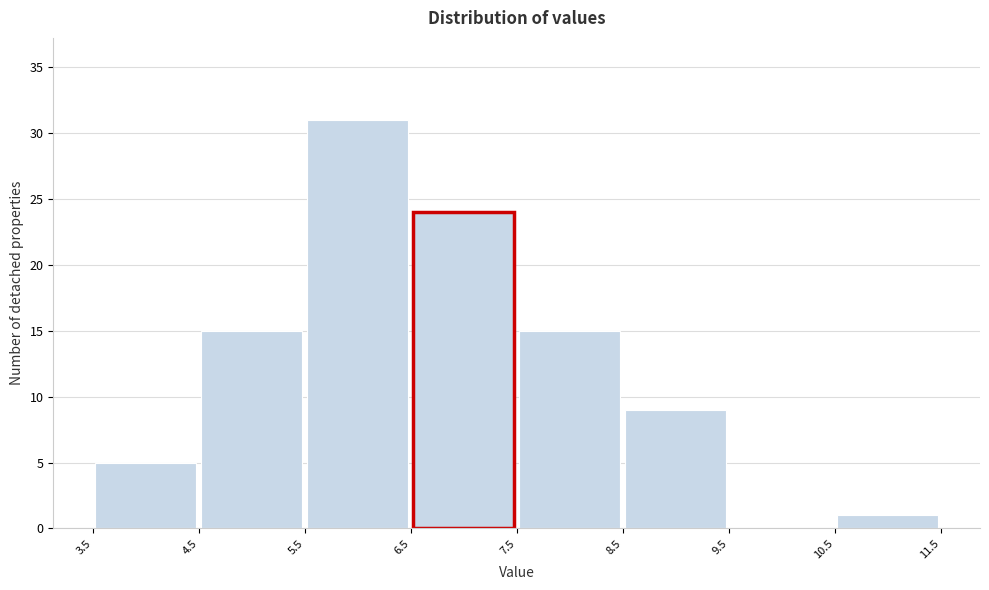

Reading left to right, list every bar in this chart as the range it spans on the x-axis followed by its height. The values are not printed on the chart, so give them approximately, as read against the axis.

3.5 to 4.5: 5
4.5 to 5.5: 15
5.5 to 6.5: 31
6.5 to 7.5: 24
7.5 to 8.5: 15
8.5 to 9.5: 9
9.5 to 10.5: 0
10.5 to 11.5: 1